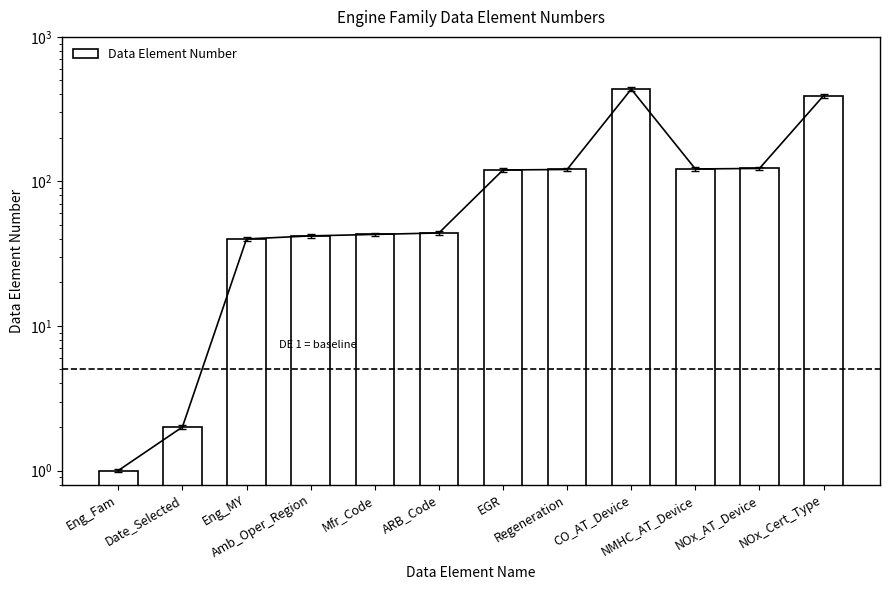

What is the maximum value shown in the chart?

435